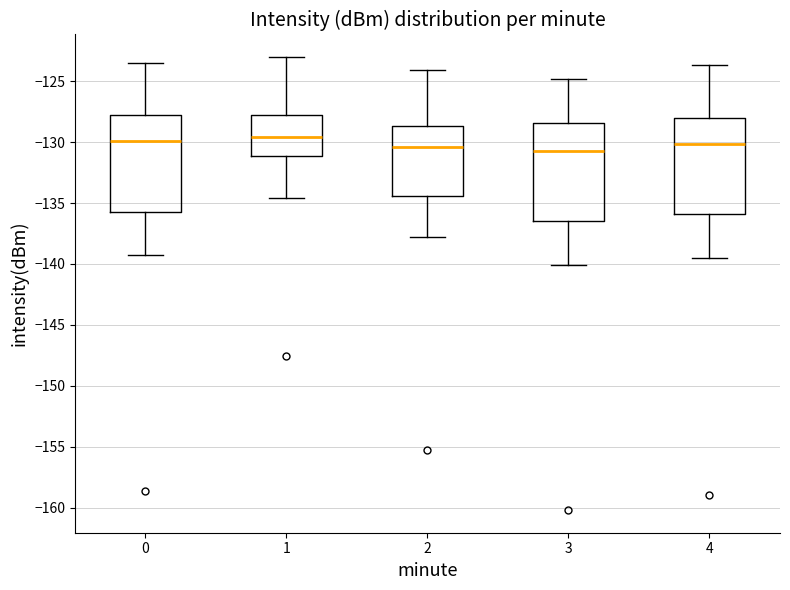

Reading left to right, transcribe this box plot: for each box, give where its median line is, the range the box spans, and where its two whiskers end, as read against the y-axis. The values are not printed on the chart, so give them approximately, as read against the axis.

0: median -130.0, box -135.5 to -128.0, whiskers -139.0 to -123.5
1: median -129.5, box -131.0 to -128.0, whiskers -134.5 to -123.0
2: median -130.5, box -134.5 to -128.5, whiskers -138.0 to -124.0
3: median -130.5, box -136.5 to -128.5, whiskers -140.0 to -125.0
4: median -130.0, box -136.0 to -128.0, whiskers -139.5 to -123.5